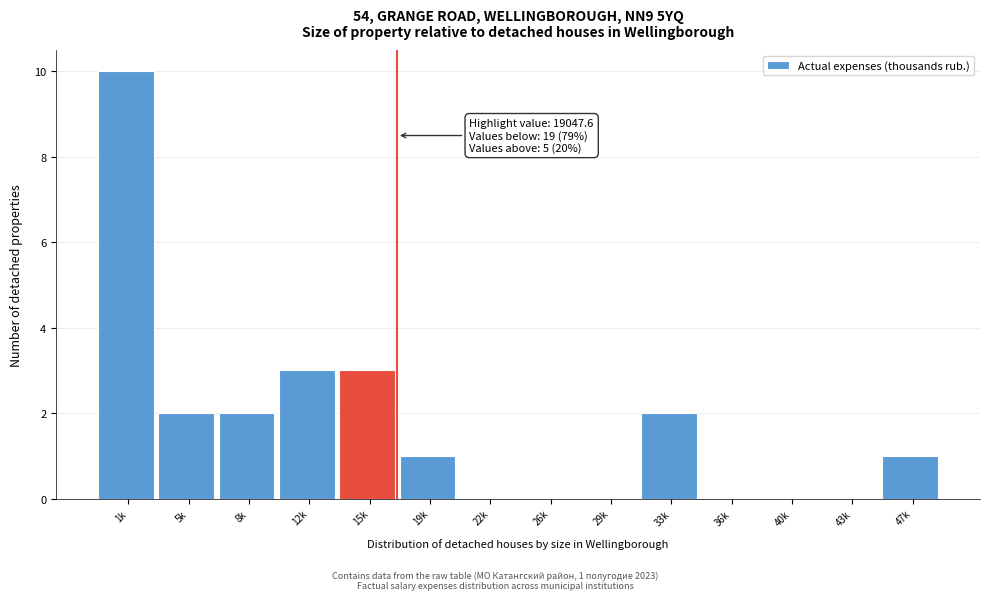

Reading right to left, transcribe all the data shown in this chart.

47k=1	43k=0	40k=0	36k=0	33k=2	29k=0	26k=0	22k=0	19k=1	15k=3	12k=3	8k=2	5k=2	1k=10